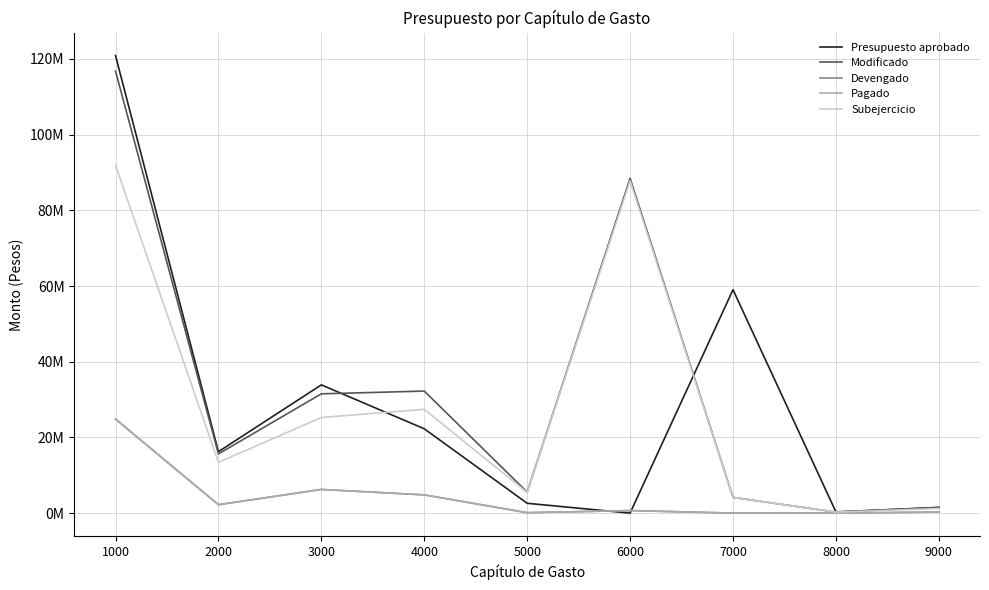

Reading left to right, transcribe all the data shown in this chart.

Presupuesto aprobado: 1000=120911683.0	2000=16233116.0	3000=33884804.0	4000=22282085.0	5000=2595075.0	6000=0.0	7000=59026255.0	8000=322000.0	9000=1498856.0
Modificado: 1000=116787598.7	2000=15633813.6	3000=31518992.1	4000=32245084.3	5000=5546387.4	6000=88472326.4	7000=4150064.0	8000=267000.0	9000=1498856.0
Devengado: 1000=24847136.2	2000=2221901.1	3000=6255491.7	4000=4818784.2	5000=112533.0	6000=669812.0	7000=0.0	8000=0.0	9000=273560.7
Pagado: 1000=24847136.2	2000=2221901.1	3000=6247372.1	4000=4818784.2	5000=112533.0	6000=669812.0	7000=0.0	8000=0.0	9000=273560.7
Subejercicio: 1000=91940462.5	2000=13411912.6	3000=25263500.5	4000=27426300.1	5000=5433854.3	6000=87802514.4	7000=4150064.0	8000=267000.0	9000=1225295.3